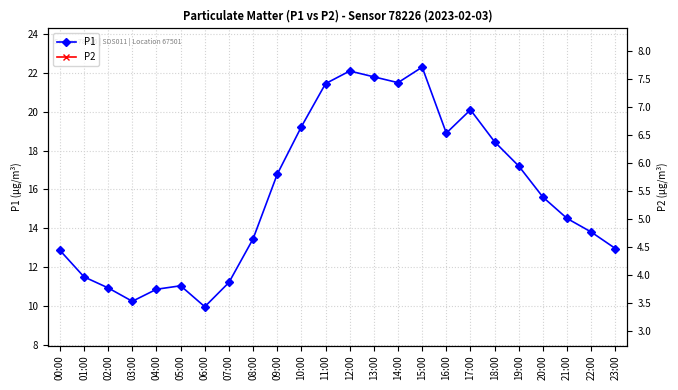

Is it true that P1 equals 6.7 at 03:00?

False